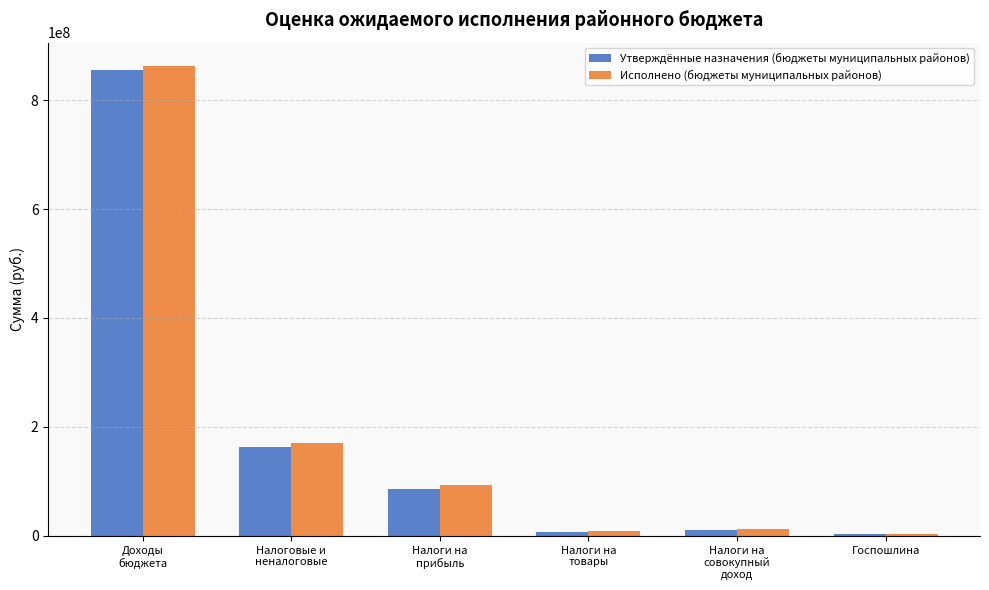

The Утверждённые назначения (бюджеты муниципальных районов) series shows 218800133.2 at Налоговые и
неналоговые. True or false?

False